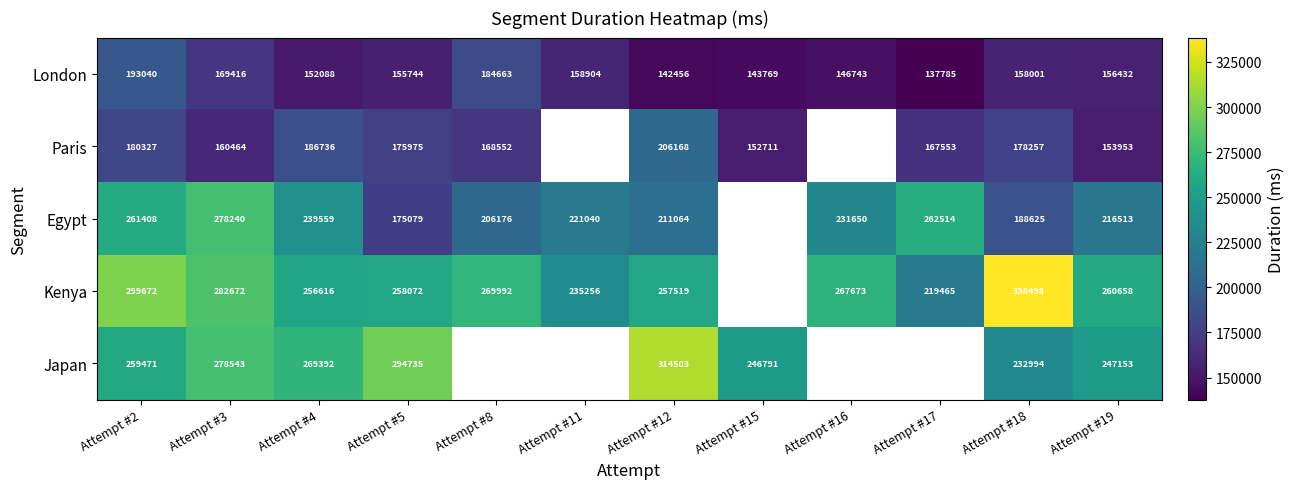

What is the average value of the London series?

158253